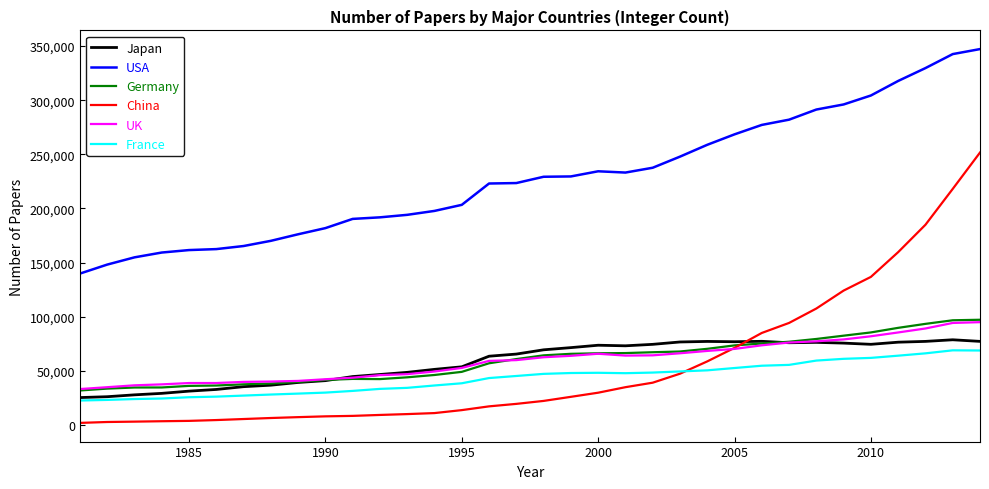

Which series has the largest range (max minus min)?

China